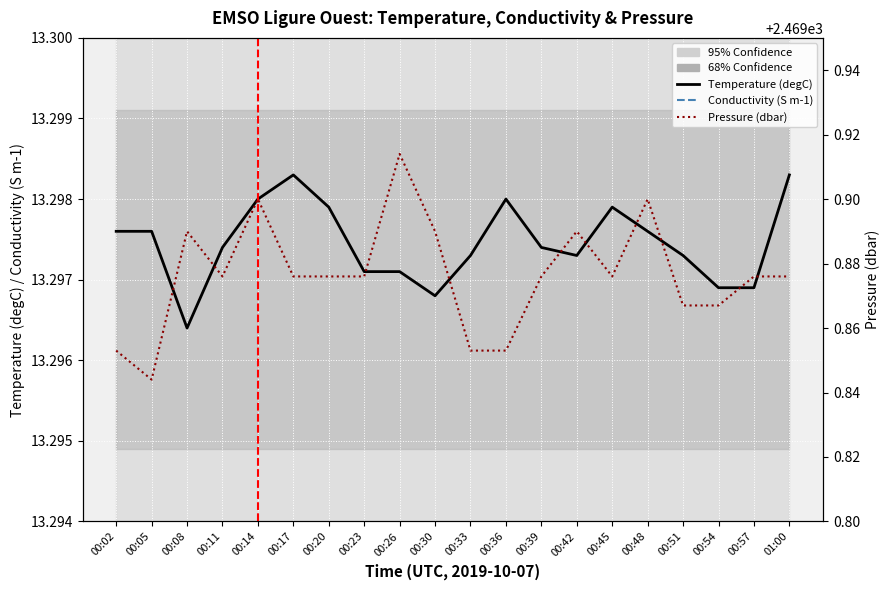

True or false: Conductivity (S m-1) and Pressure (dbar) cross at least once.

False